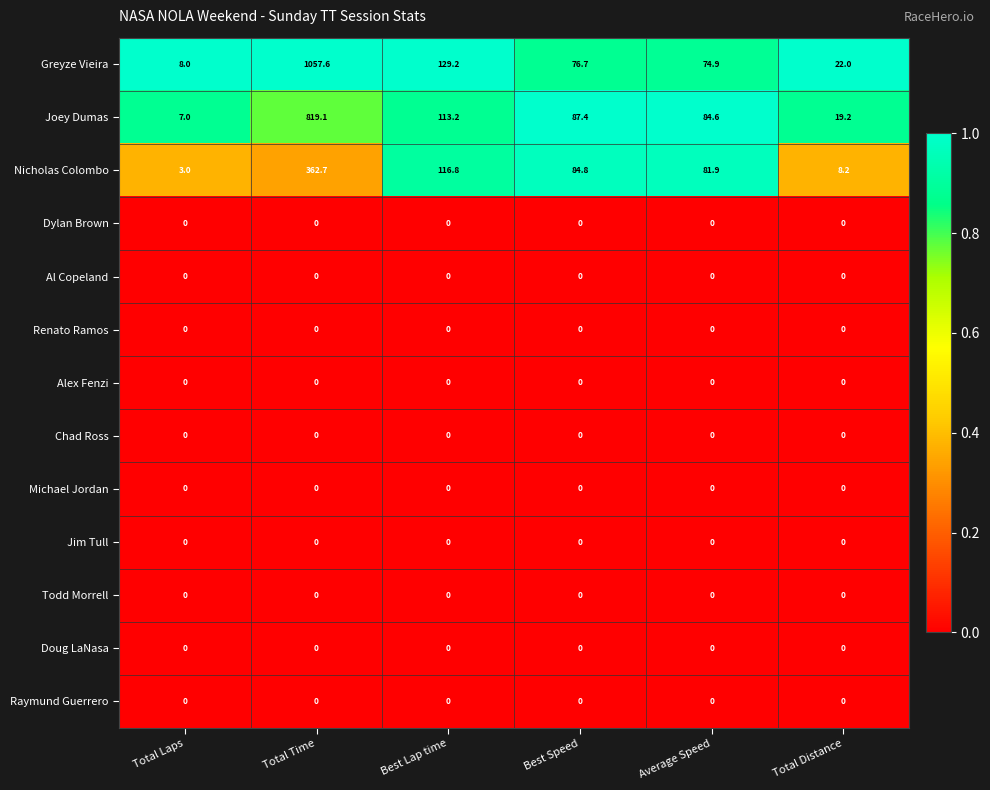

True or false: Nicholas Colombo has a value of 1.8 at Total Laps.

False